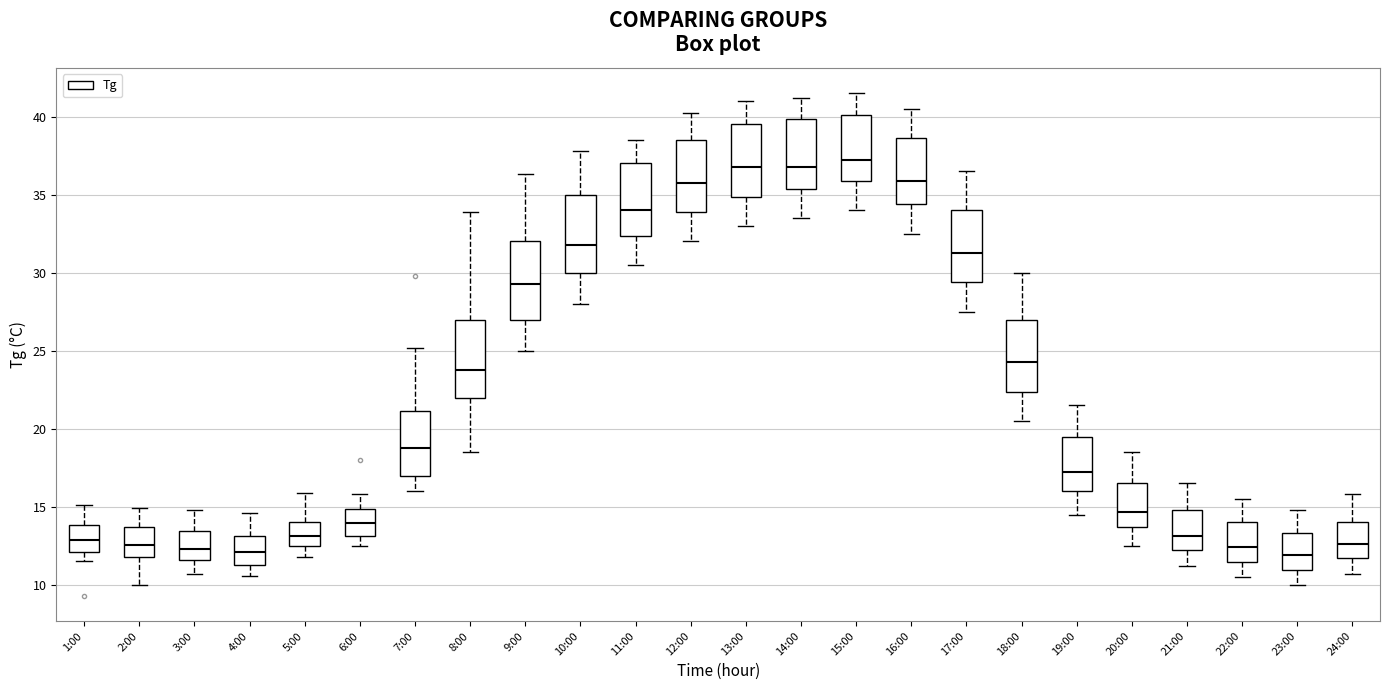

Reading left to right, read every box against the y-axis: the position of its median line, the range the box covers, and the ends of its whiskers. The values are not printed on the chart, so give them approximately, as read against the axis.

1:00: median 13.0, box 12.0 to 14.0, whiskers 11.5 to 15.0
2:00: median 12.5, box 12.0 to 13.5, whiskers 10.0 to 15.0
3:00: median 12.5, box 11.5 to 13.5, whiskers 10.5 to 15.0
4:00: median 12.0, box 11.5 to 13.0, whiskers 10.5 to 14.5
5:00: median 13.0, box 12.5 to 14.0, whiskers 12.0 to 16.0
6:00: median 14.0, box 13.0 to 15.0, whiskers 12.5 to 16.0
7:00: median 19.0, box 17.0 to 21.0, whiskers 16.0 to 25.0
8:00: median 24.0, box 22.0 to 27.0, whiskers 18.5 to 34.0
9:00: median 29.5, box 27.0 to 32.0, whiskers 25.0 to 36.5
10:00: median 32.0, box 30.0 to 35.0, whiskers 28.0 to 38.0
11:00: median 34.0, box 32.5 to 37.0, whiskers 30.5 to 38.5
12:00: median 36.0, box 34.0 to 38.5, whiskers 32.0 to 40.0
13:00: median 37.0, box 35.0 to 39.5, whiskers 33.0 to 41.0
14:00: median 37.0, box 35.5 to 40.0, whiskers 33.5 to 41.0
15:00: median 37.5, box 36.0 to 40.0, whiskers 34.0 to 41.5
16:00: median 36.0, box 34.5 to 38.5, whiskers 32.5 to 40.5
17:00: median 31.5, box 29.5 to 34.0, whiskers 27.5 to 36.5
18:00: median 24.5, box 22.5 to 27.0, whiskers 20.5 to 30.0
19:00: median 17.5, box 16.0 to 19.5, whiskers 14.5 to 21.5
20:00: median 14.5, box 13.5 to 16.5, whiskers 12.5 to 18.5
21:00: median 13.0, box 12.0 to 15.0, whiskers 11.0 to 16.5
22:00: median 12.5, box 11.5 to 14.0, whiskers 10.5 to 15.5
23:00: median 12.0, box 11.0 to 13.5, whiskers 10.0 to 15.0
24:00: median 12.5, box 11.5 to 14.0, whiskers 10.5 to 16.0